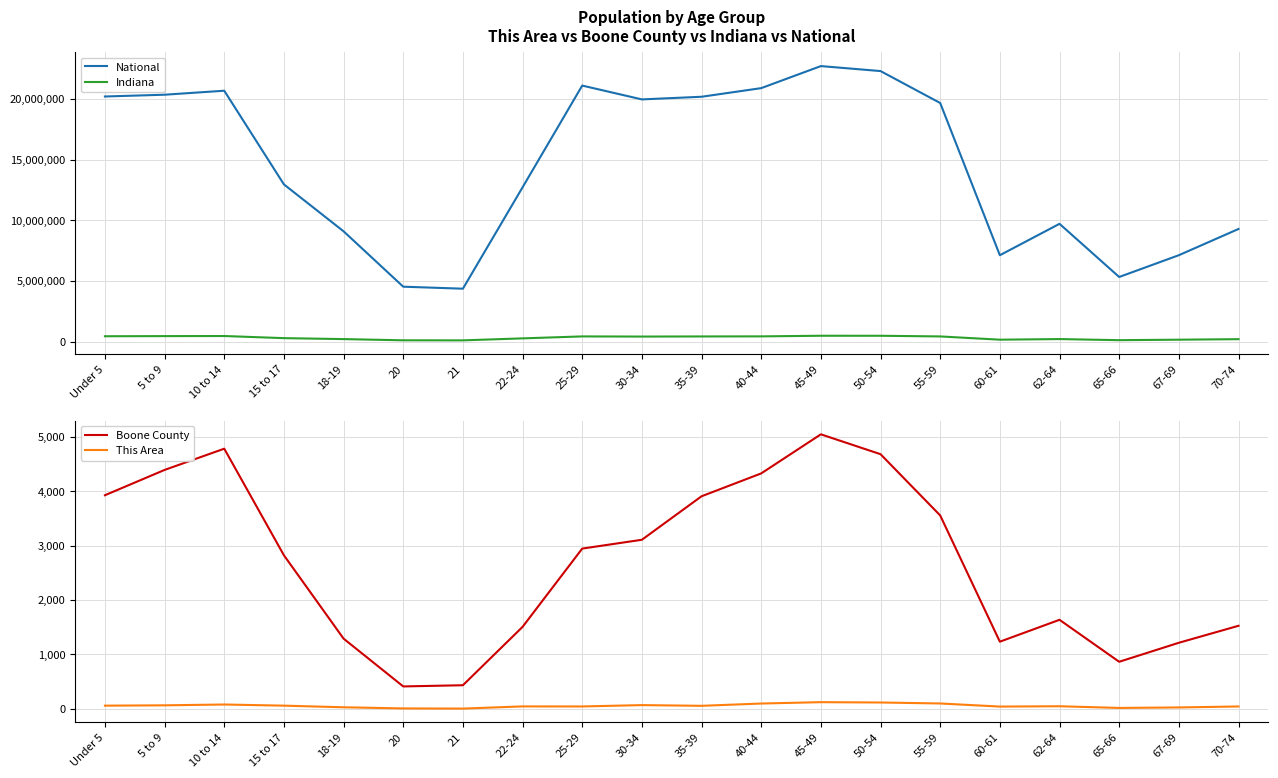

What are all the series names shown in the legend?

National, Indiana, Boone County, This Area